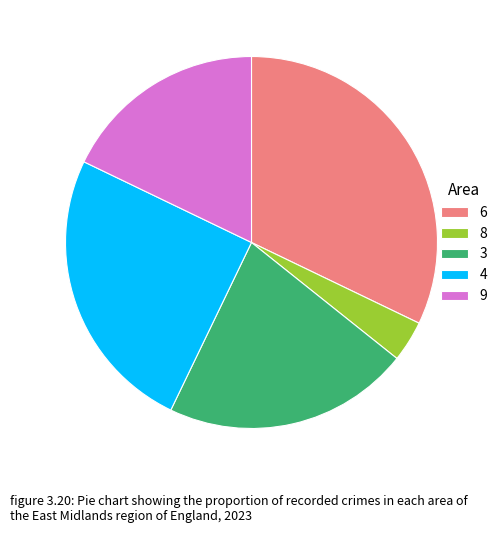

How many segments does this pie chart have?

5